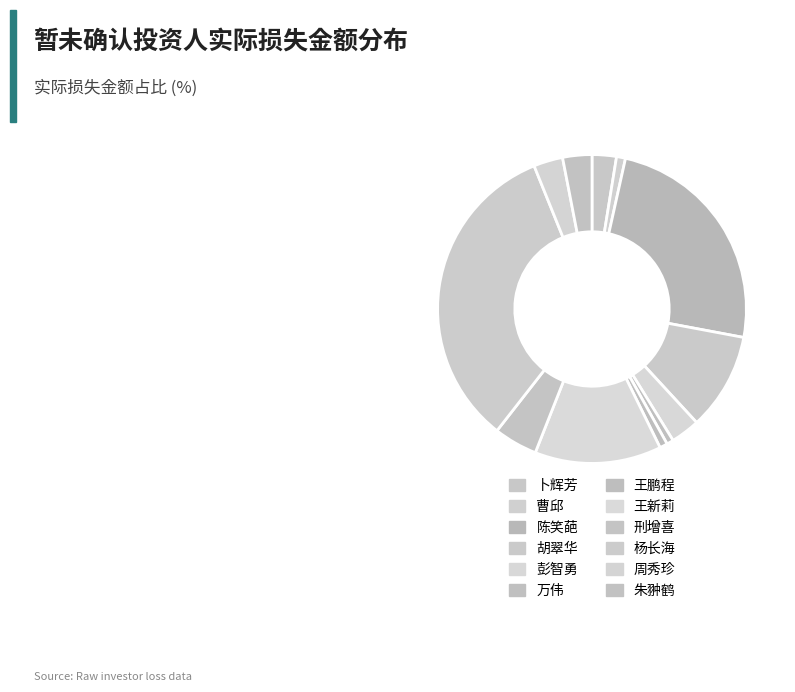

To the nearest percent, what portion does 卜辉芳 represent?

3%